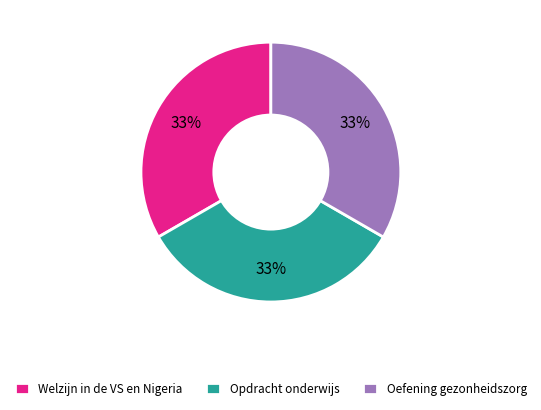

Do Welzijn in de VS en Nigeria and Opdracht onderwijs together represent more than half of the pie?

Yes